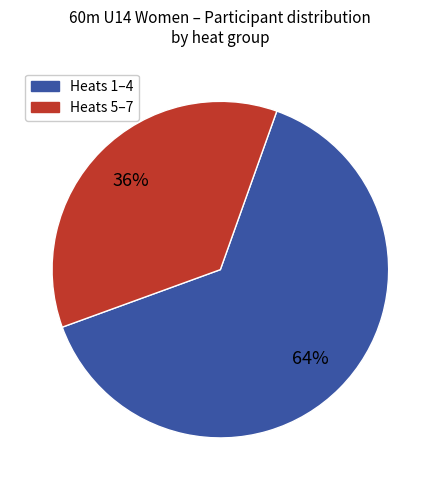

To the nearest percent, what is the difference between the largest and smallest slice percentages?

28%